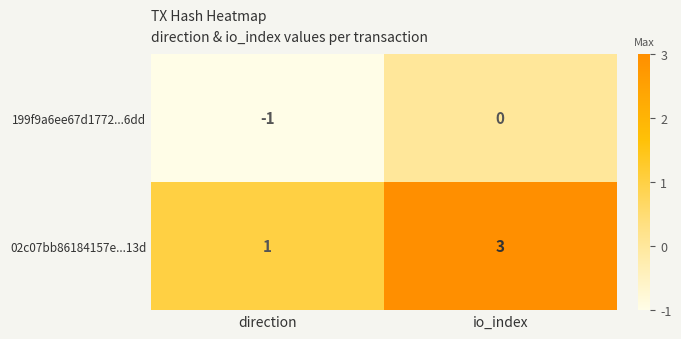

What is the spread (max minus min) of values at io_index?

3